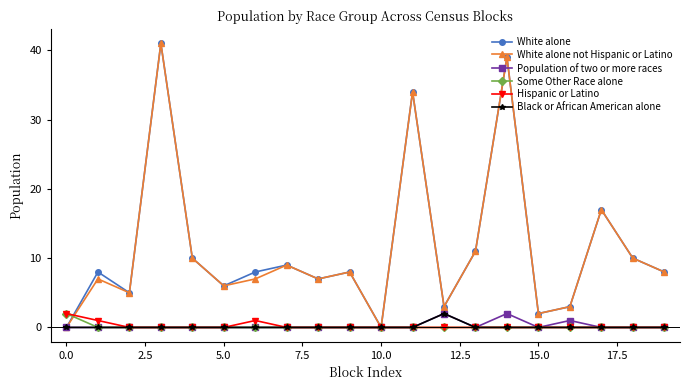

At how many categories does at least one series exceed 30?

3